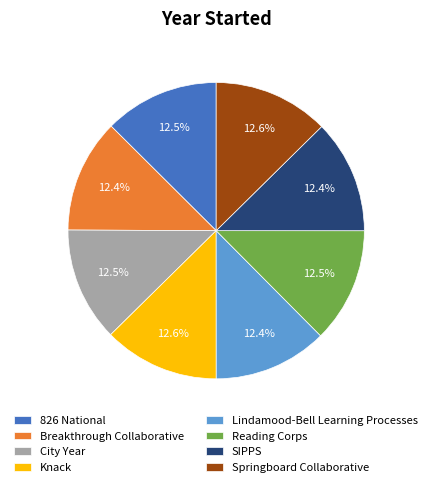

How many segments does this pie chart have?

8